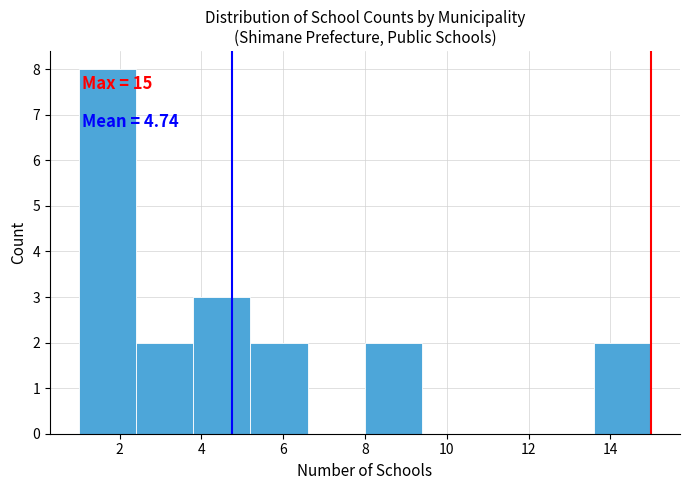

Over which range of the x-axis is the bar tallest?

1.0 to 2.4